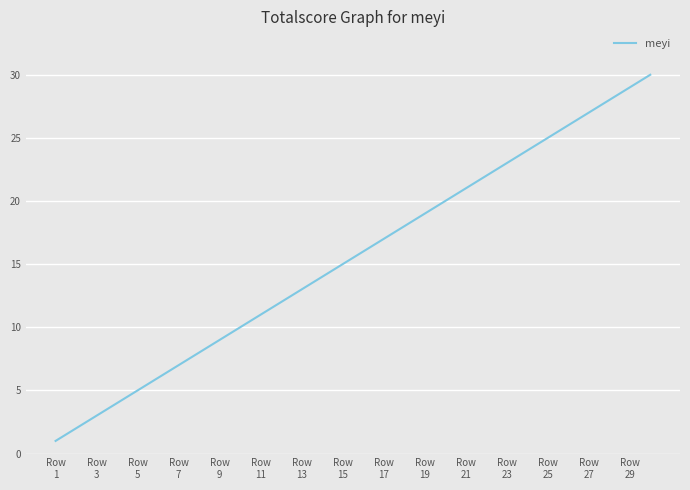

What is the difference between the maximum and minimum values?

29